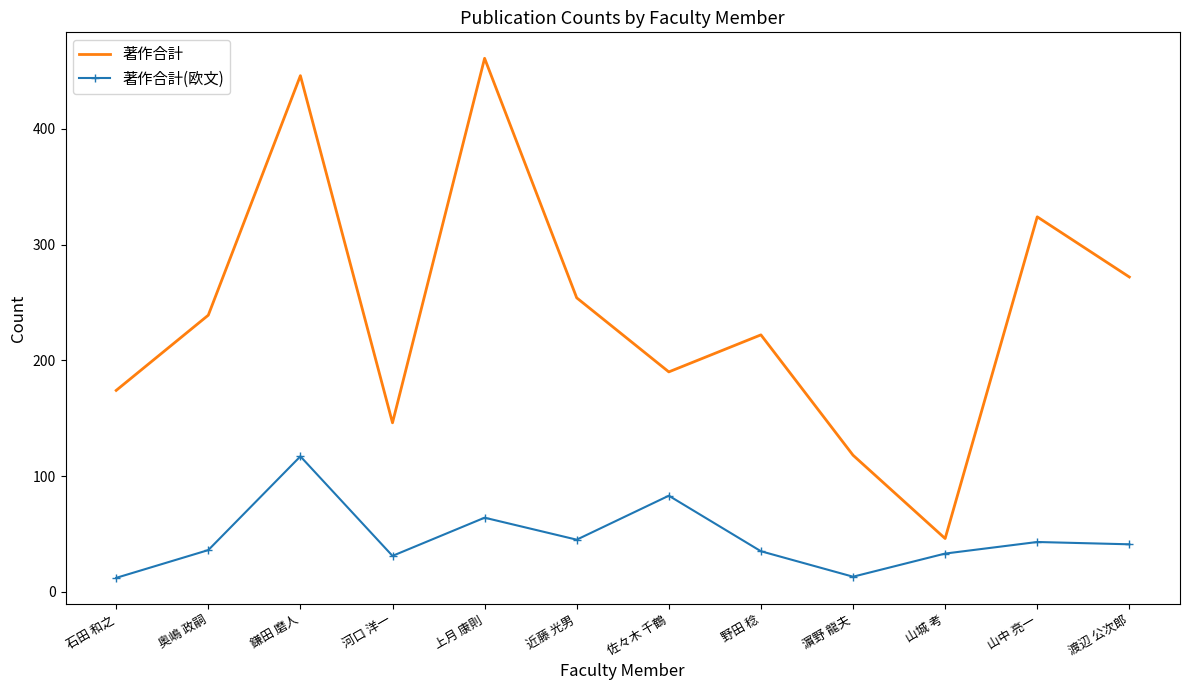

How many values in the 著作合計(欧文) series are below 41?

6